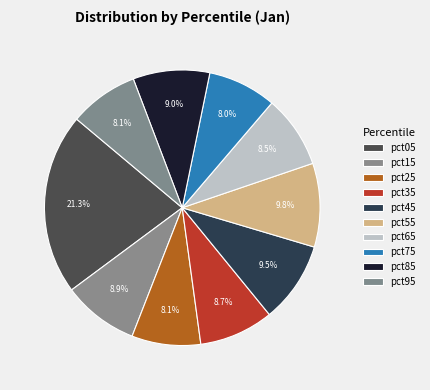

Rank the categories by value from highest to lowest.

pct05, pct55, pct45, pct85, pct15, pct35, pct65, pct95, pct25, pct75